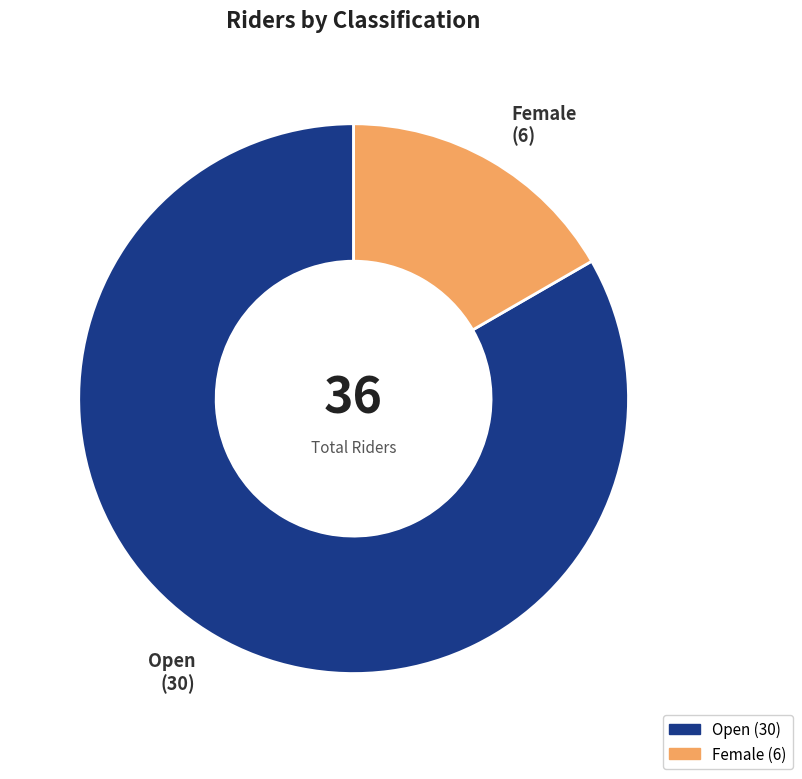

Count the number of slices in the pie.

2